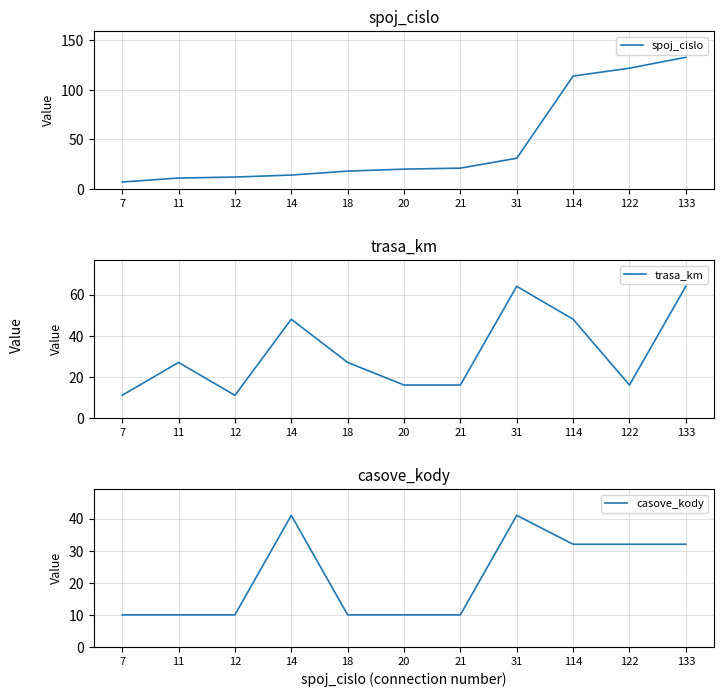

How many times do spoj_cislo and casove_kody cross each other?

5